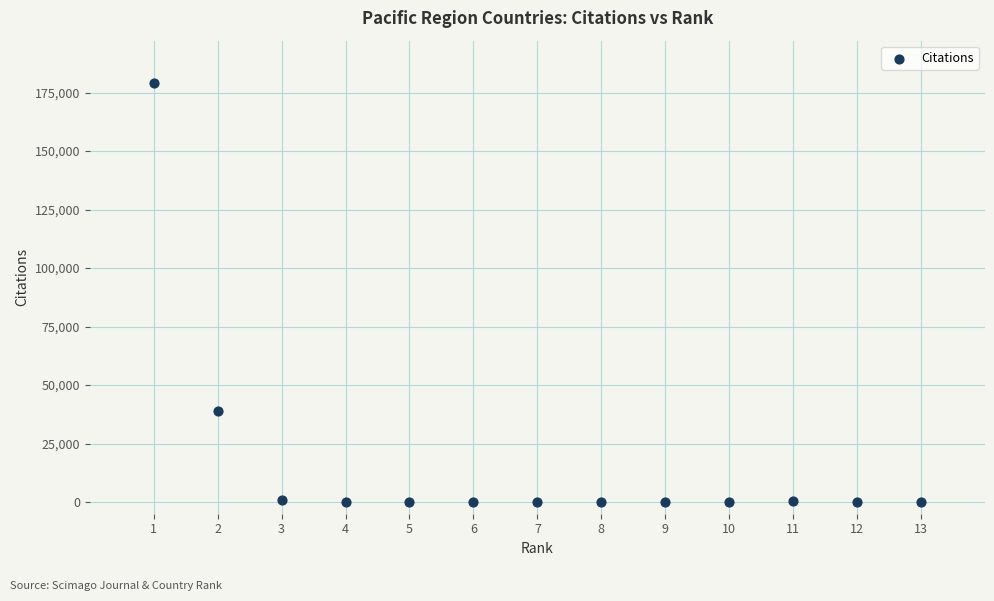

What Y value in the scatter plot is closest to 89630?

38868